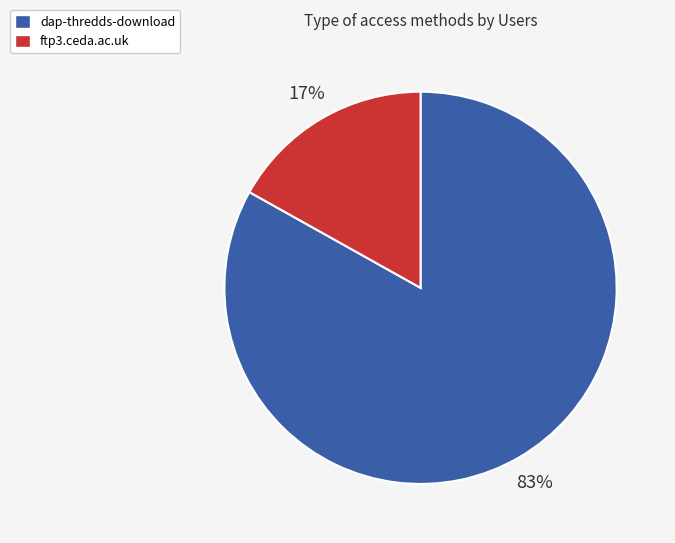

To the nearest percent, what percentage of the pie is dap-thredds-download?

83%